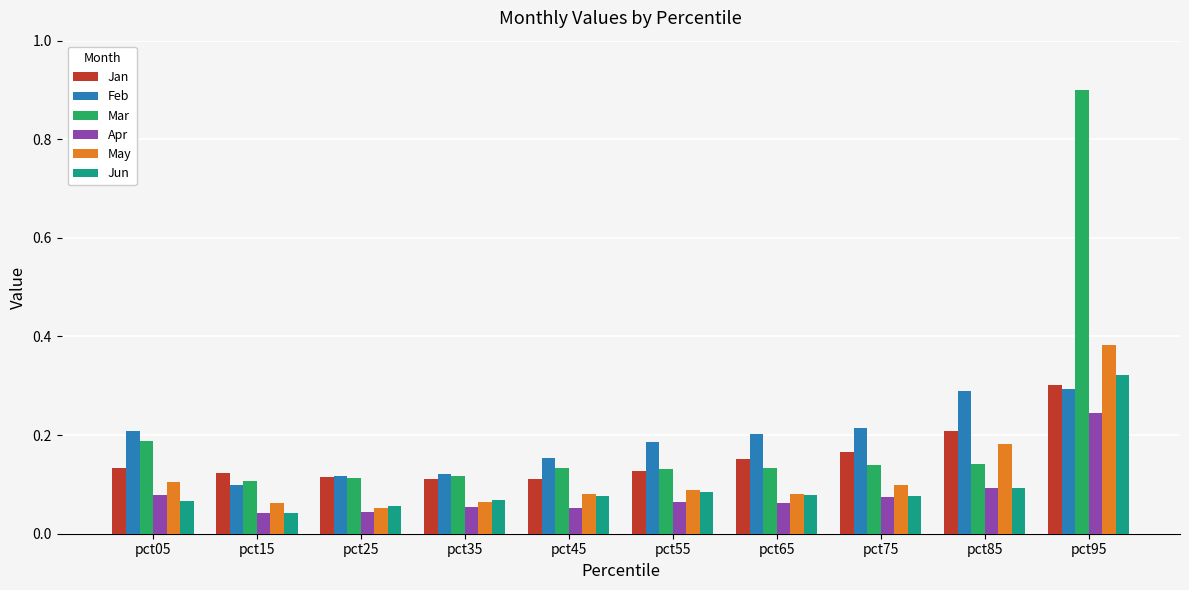

Which series changed the most between pct05 and pct25?

Feb